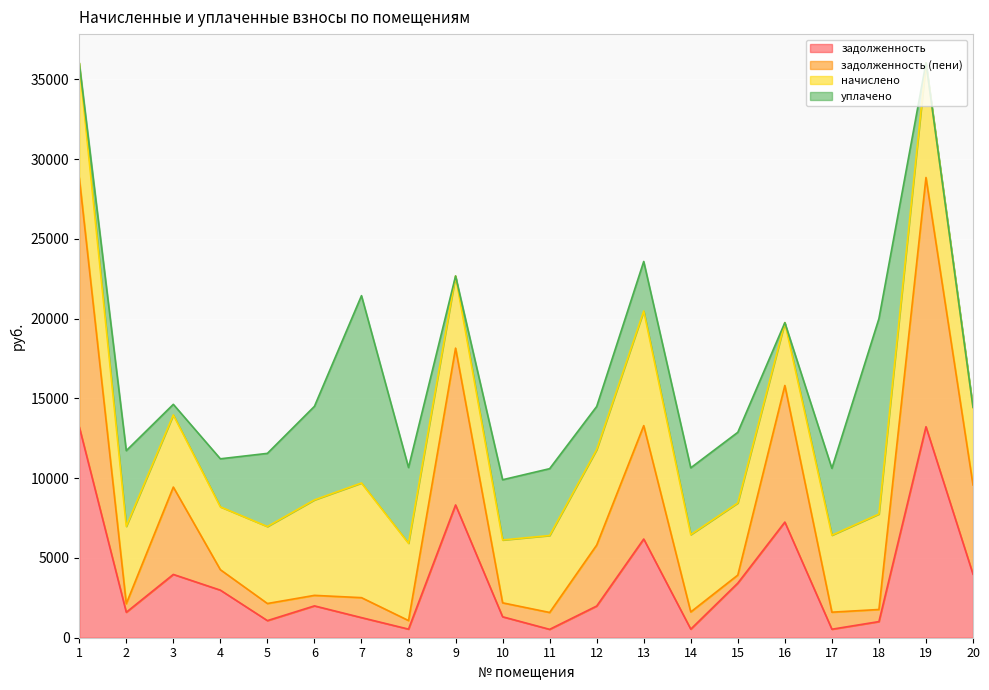

How many values in the задолженность series exceed 1995?

10